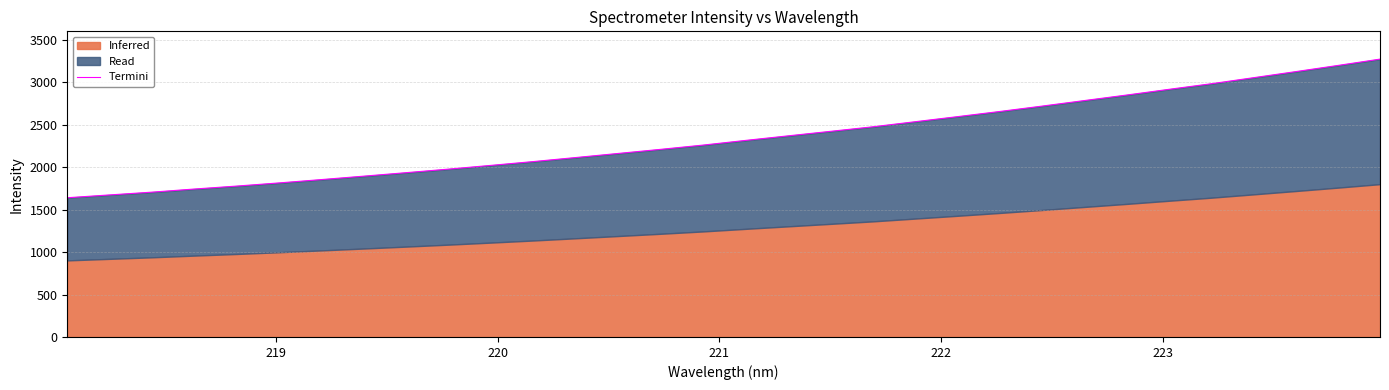

True or false: the data has more than 1 interior local peaks.

False